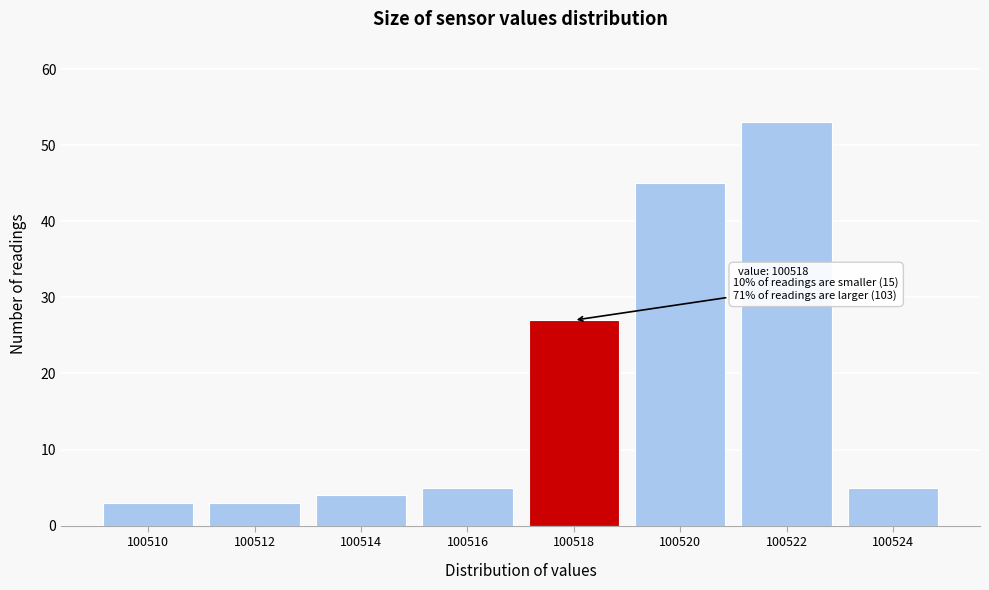

Over which range of the x-axis is the bar tallest?

100521 to 100523